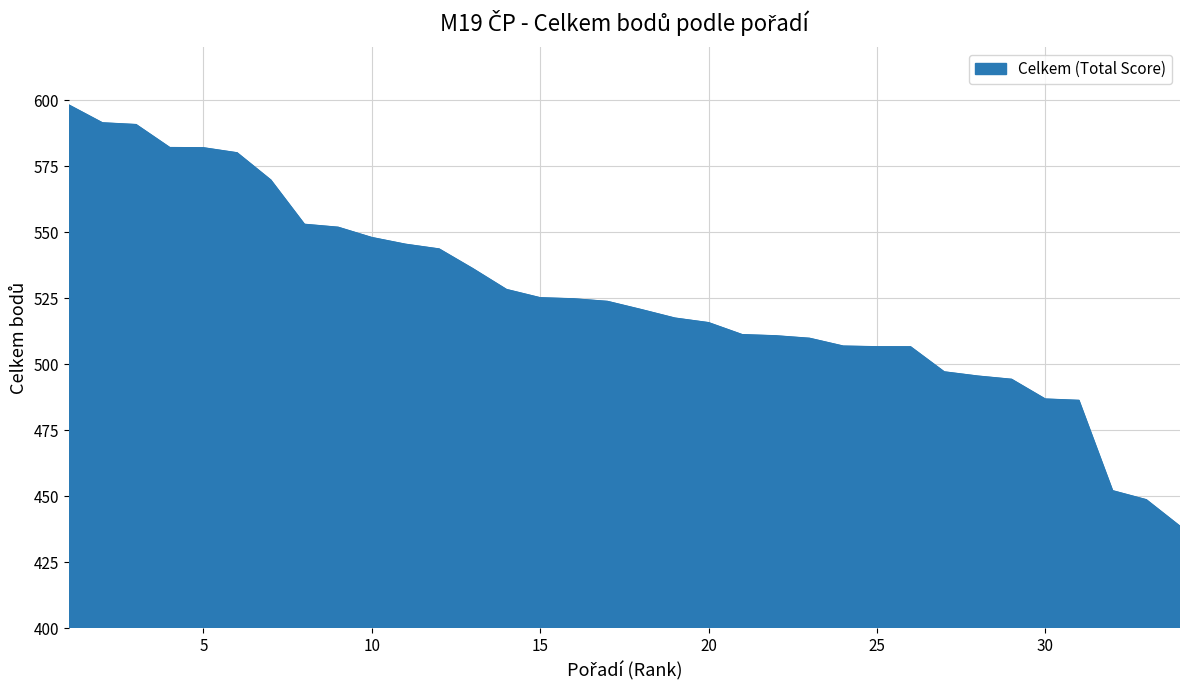

What is the minimum value shown in the chart?

438.6